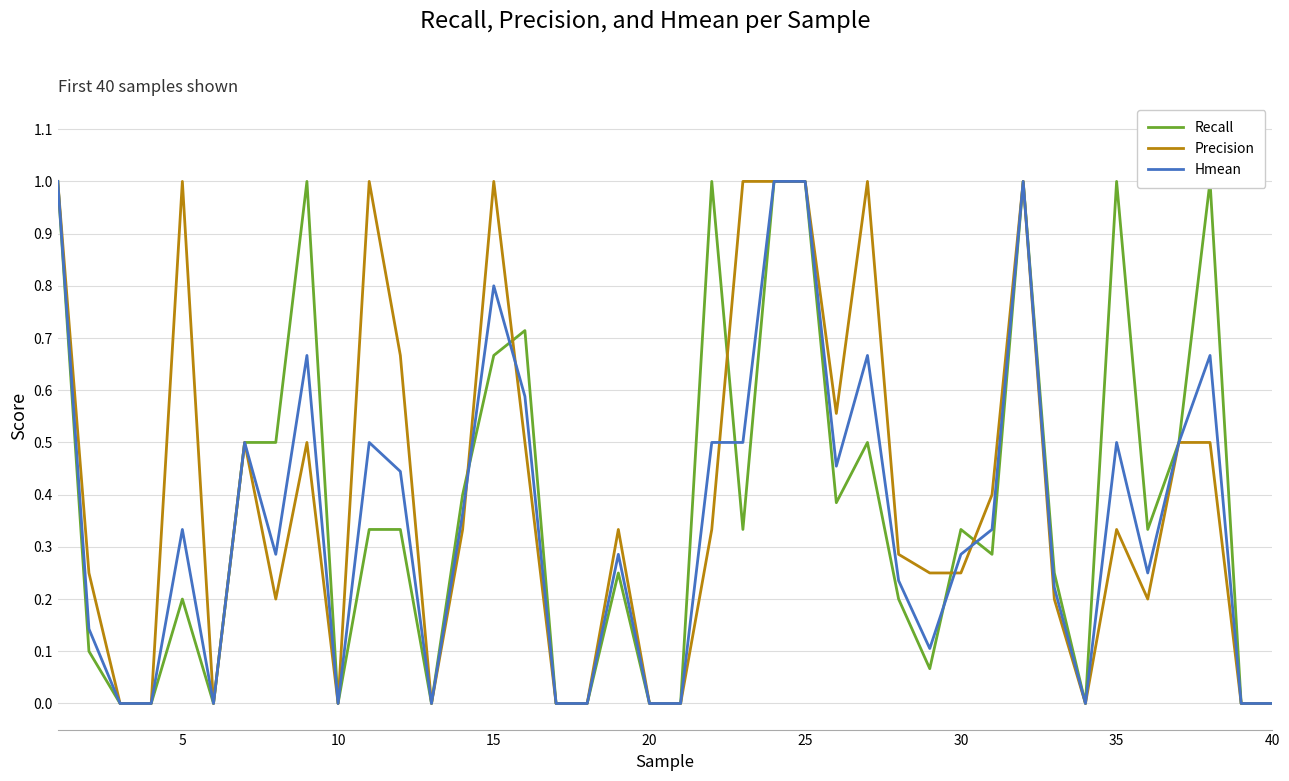

In Hmean, how many points are higher than both neighbors (excluding endpoints)?

10